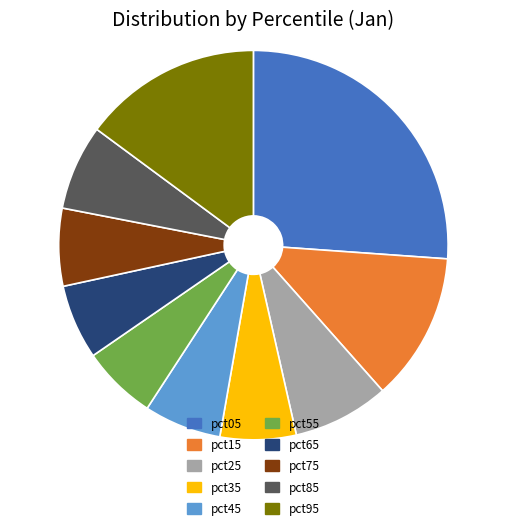

Between pct15 and pct25, which is larger?

pct15